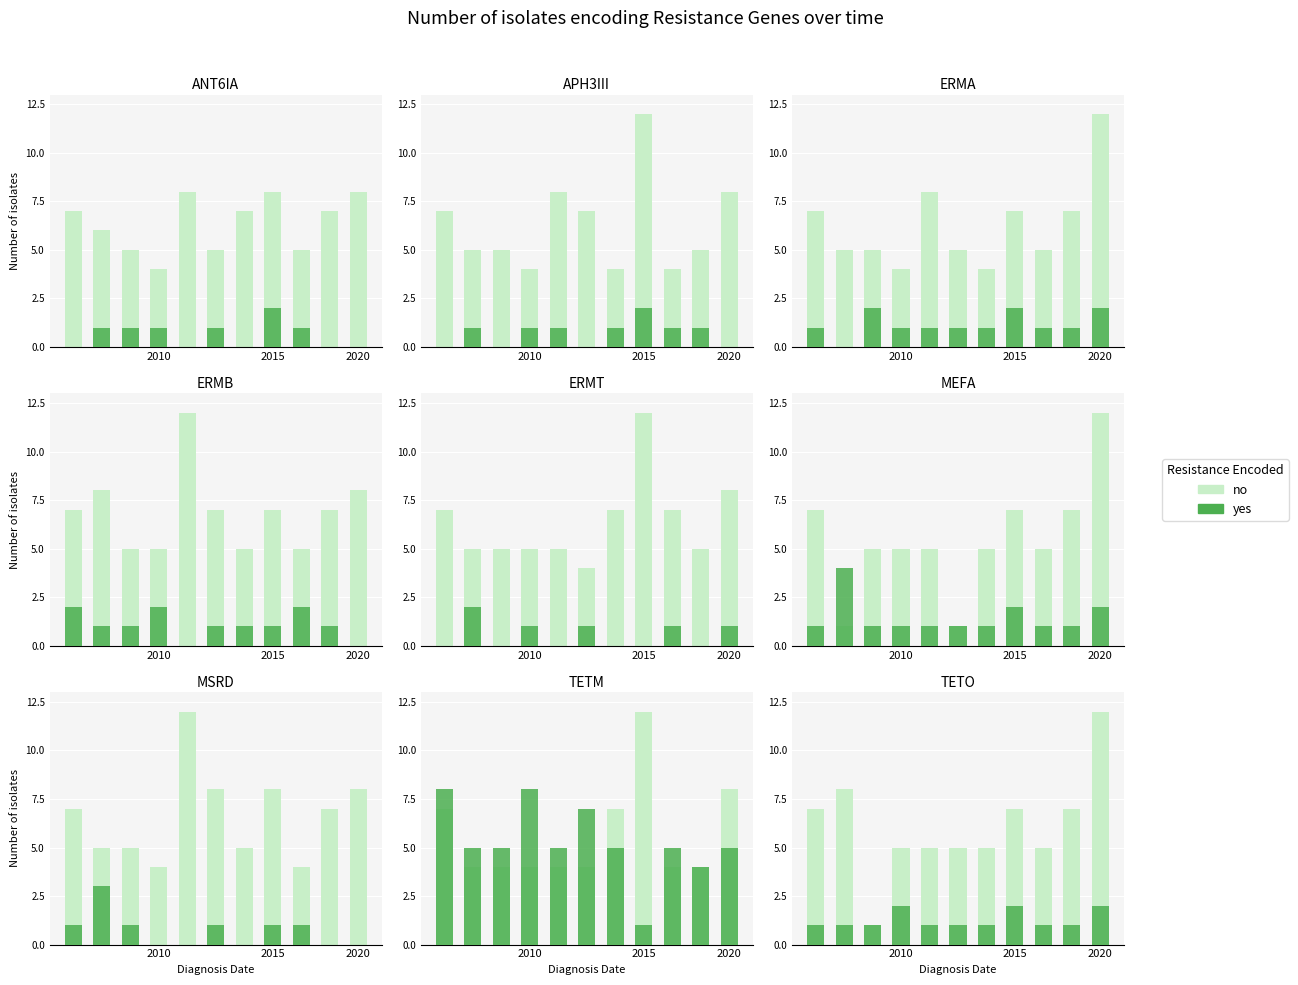

Rank the series by their maximum value, from lowest to highest.

yes, no